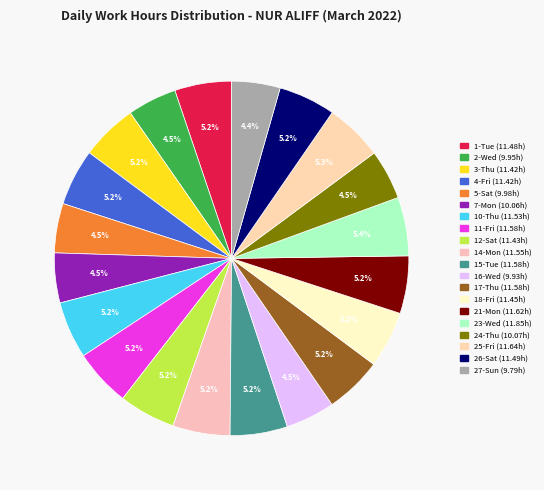

How many slices are in this pie chart?

20